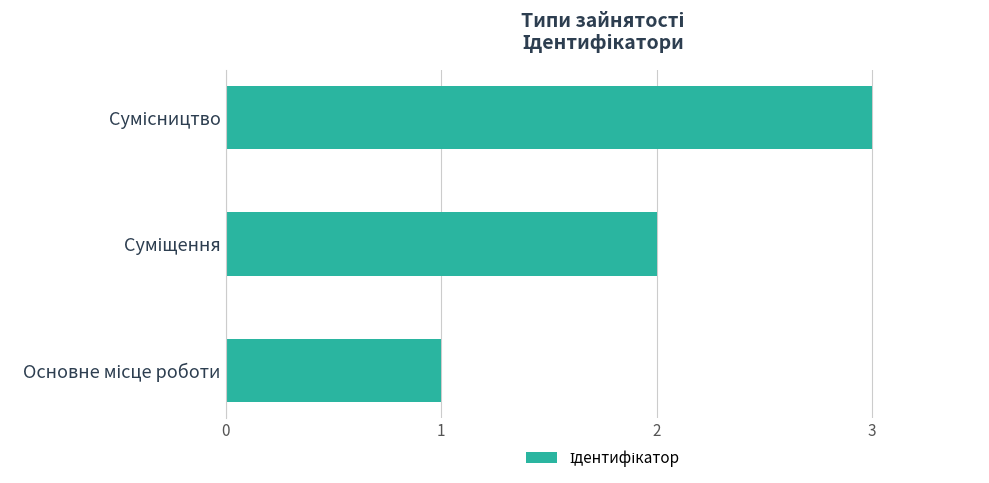

How many bars are there in total?

3